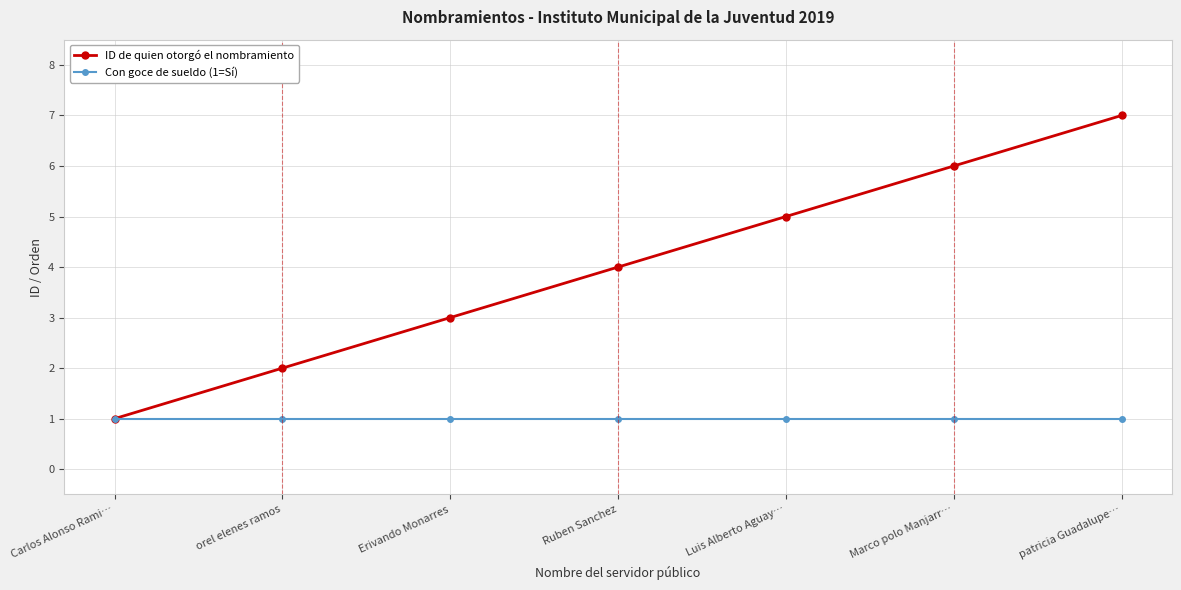

Reading left to right, extract all data points from this chart.

ID de quien otorgó el nombramiento: 1	2	3	4	5	6	7
Con goce de sueldo (1=Sí): 1	1	1	1	1	1	1